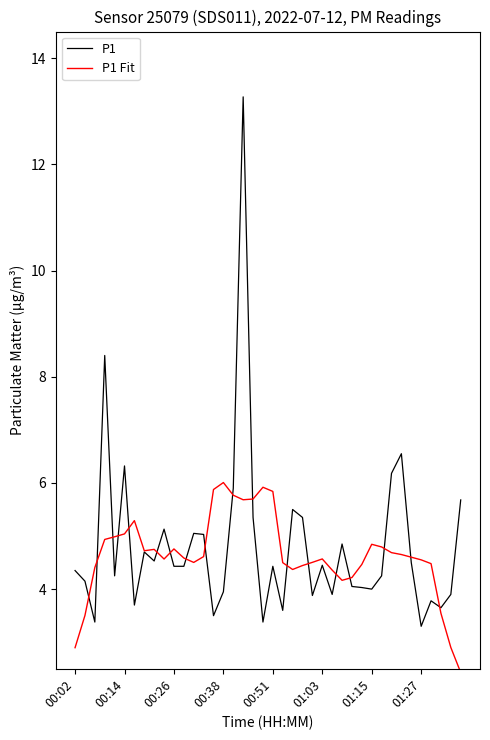

What are all the series names shown in the legend?

P1, P1 Fit